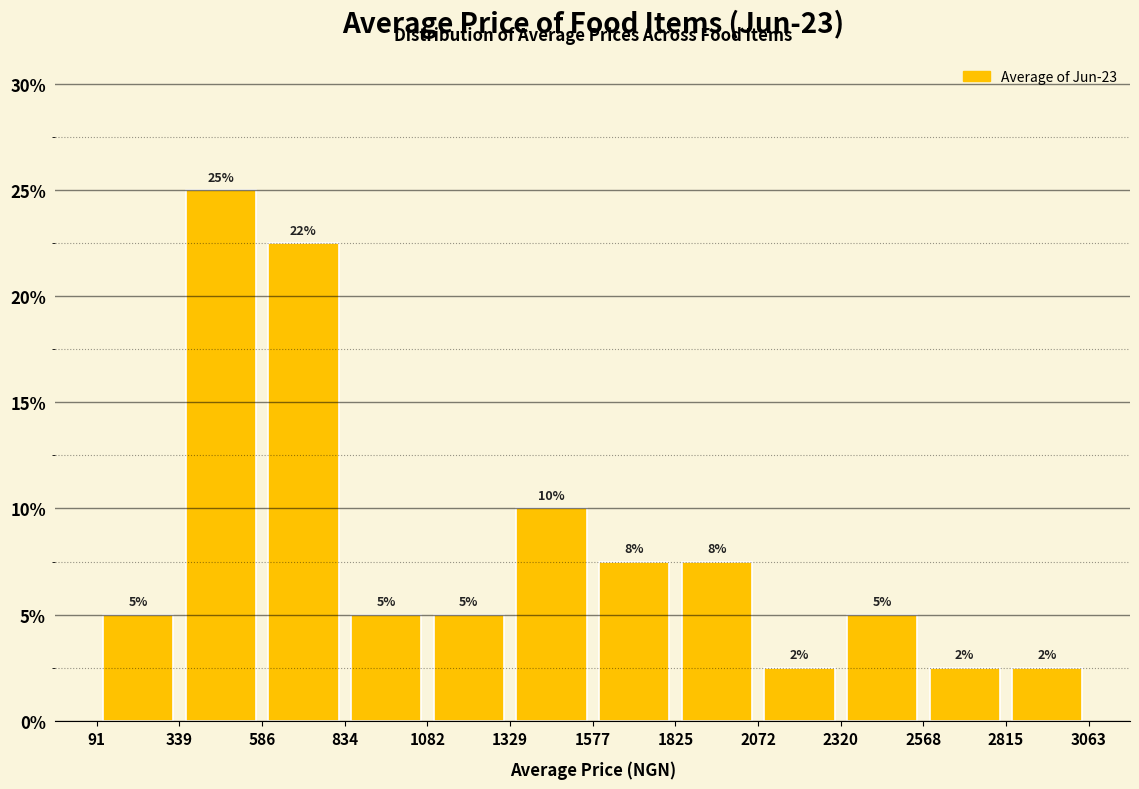

Over which range of the x-axis is the bar tallest?

339 to 586